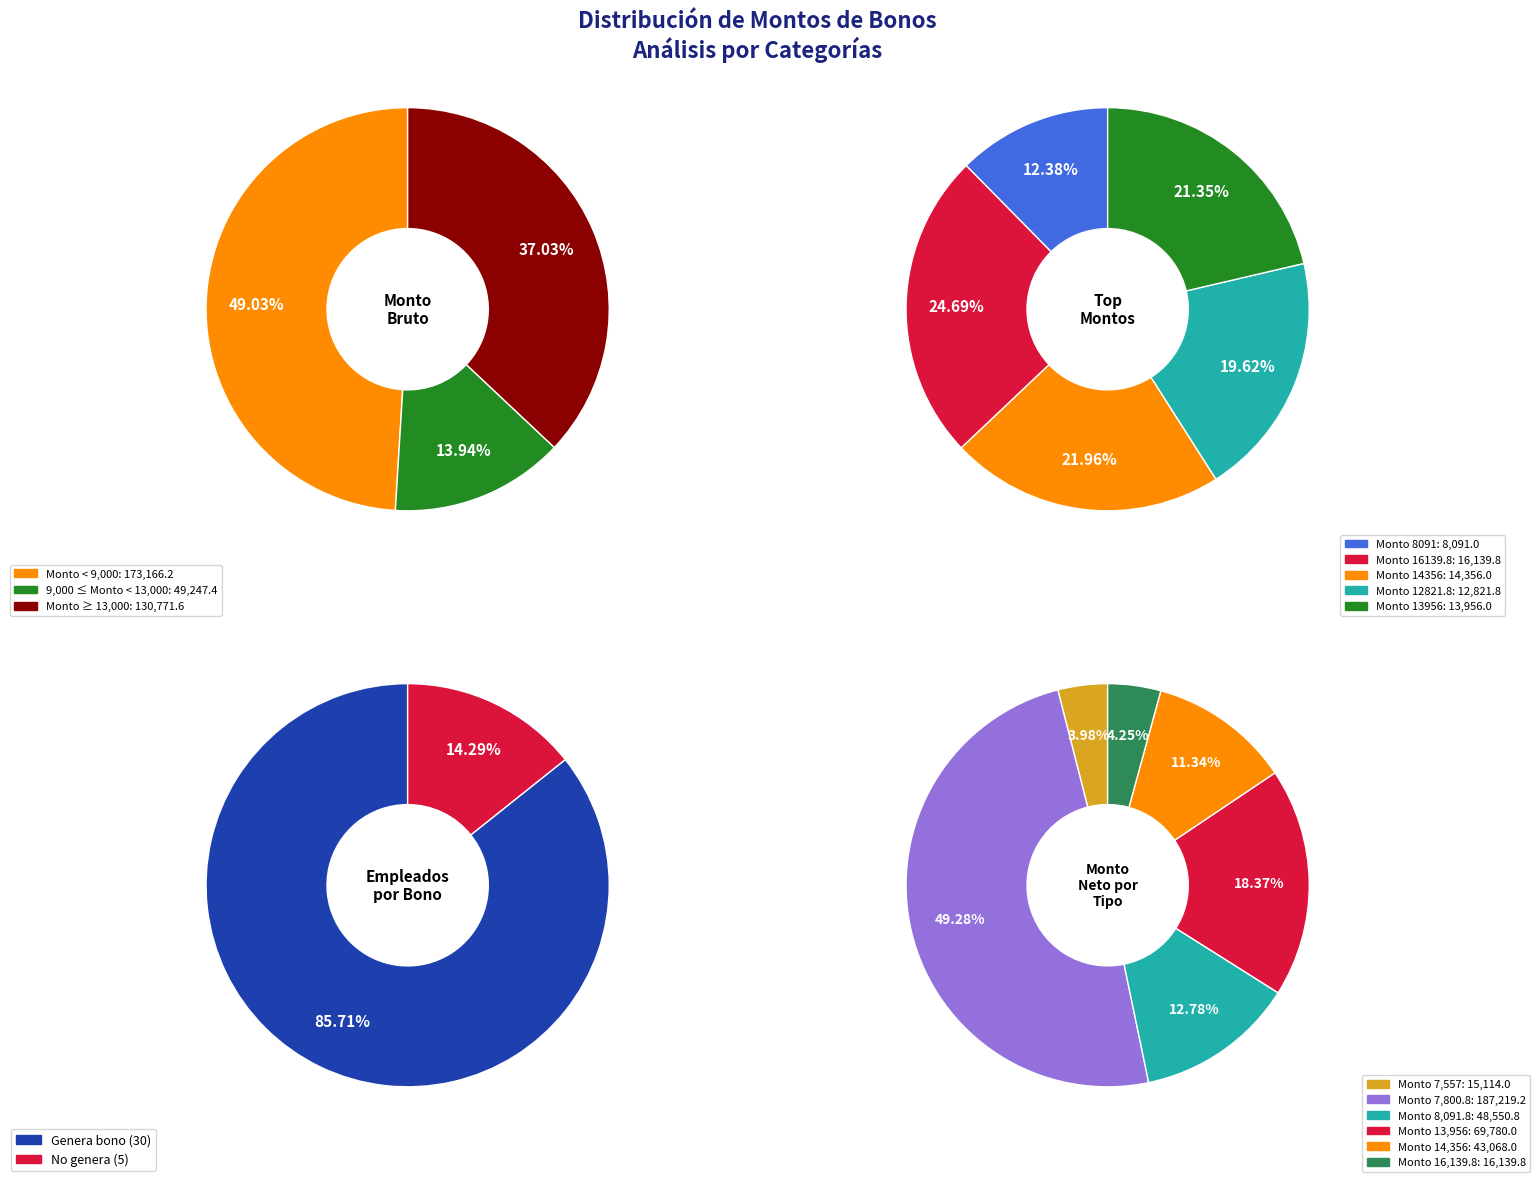

What is the change in value from 7800.8 to 11349.2?

+3548.4